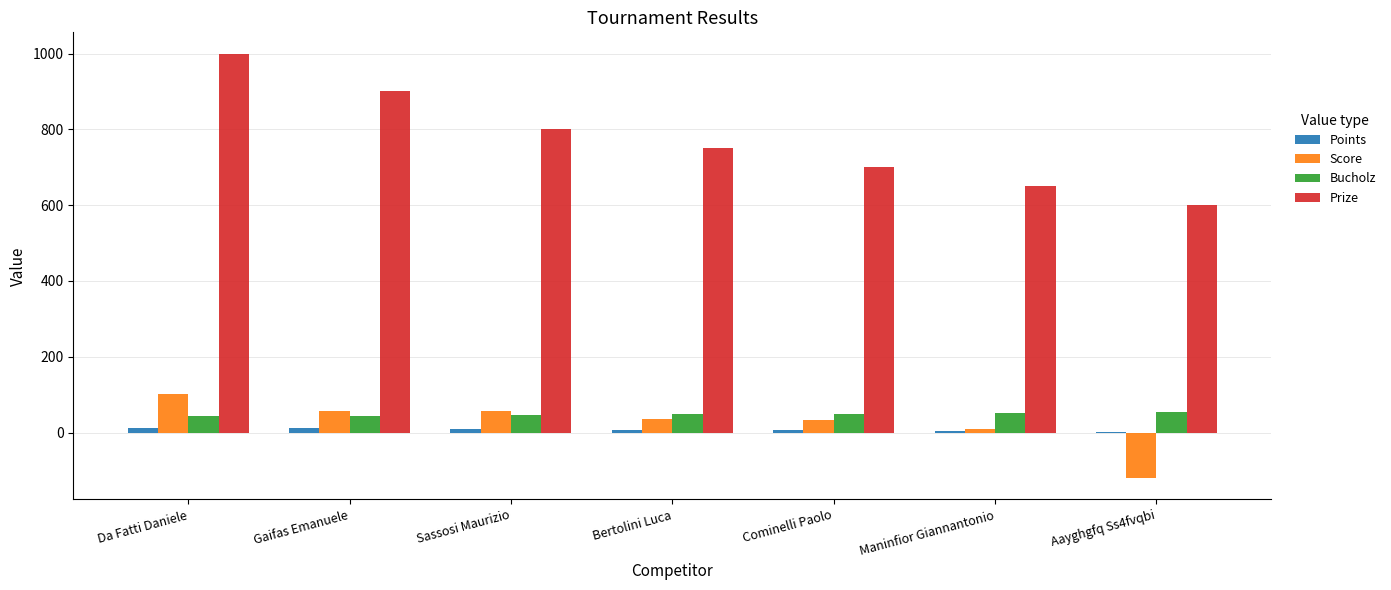

Between Gaifas Emanuele and Cominelli Paolo, which series saw the biggest shift?

Prize